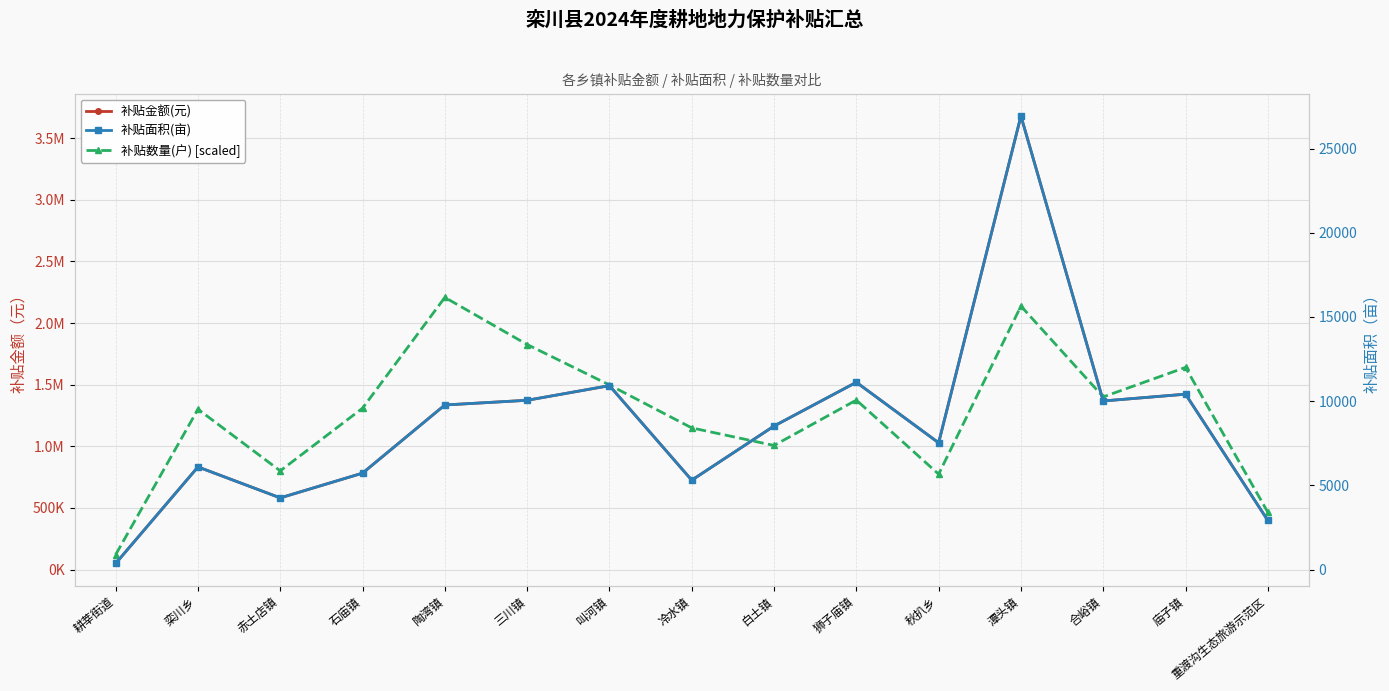

At which label does 补贴面积(亩) first exceed 8522?

陶湾镇